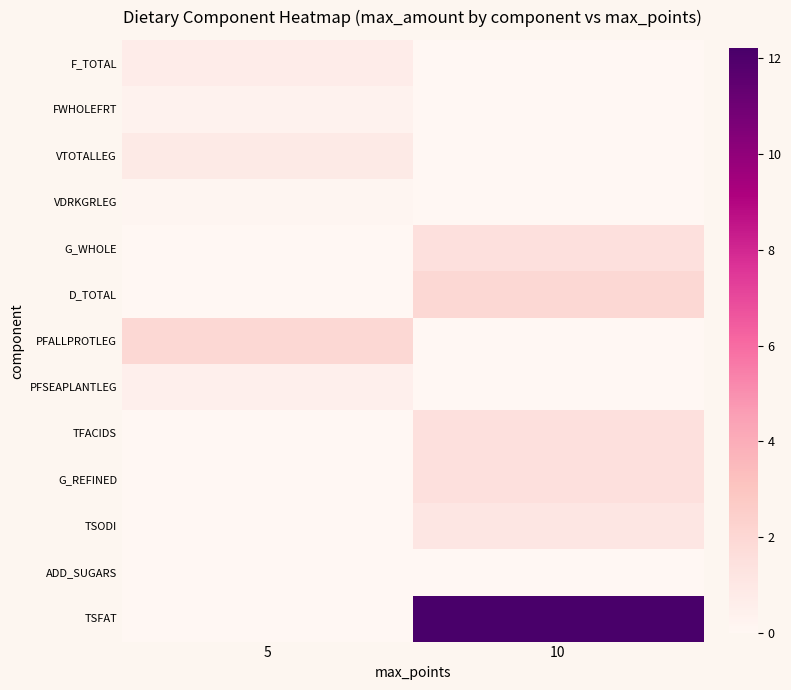

Rank the series by their maximum value, from highest to lowest.

TSFAT, D_TOTAL, PFALLPROTLEG, G_WHOLE, TFACIDS, G_REFINED, TSODI, VTOTALLEG, F_TOTAL, PFSEAPLANTLEG, FWHOLEFRT, VDRKGRLEG, ADD_SUGARS